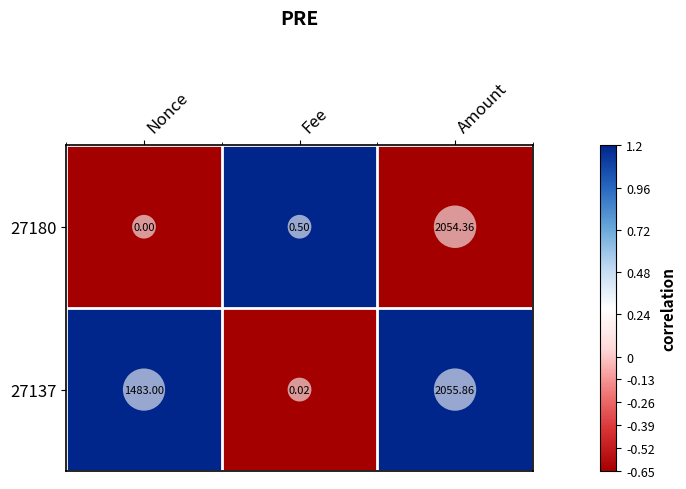

At which category is the sum across all series the highest?

Amount